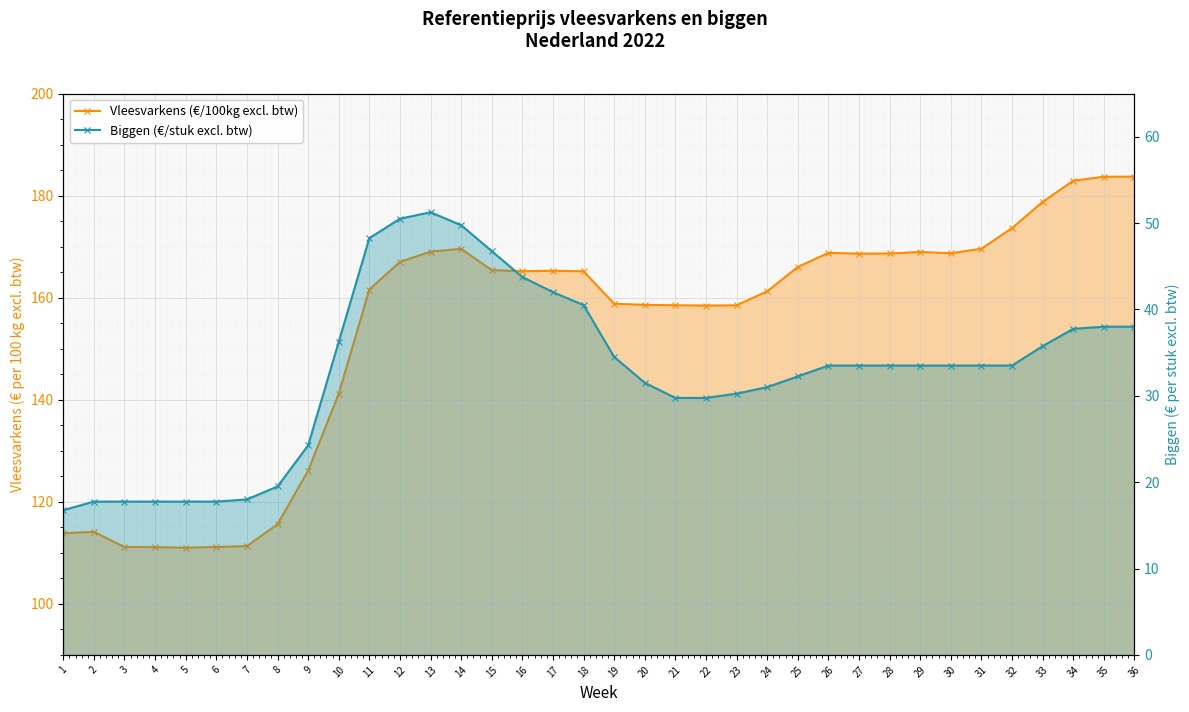

What is the value of the Biggen (€/stuk excl. btw) point at the 9th from the left?

24.2